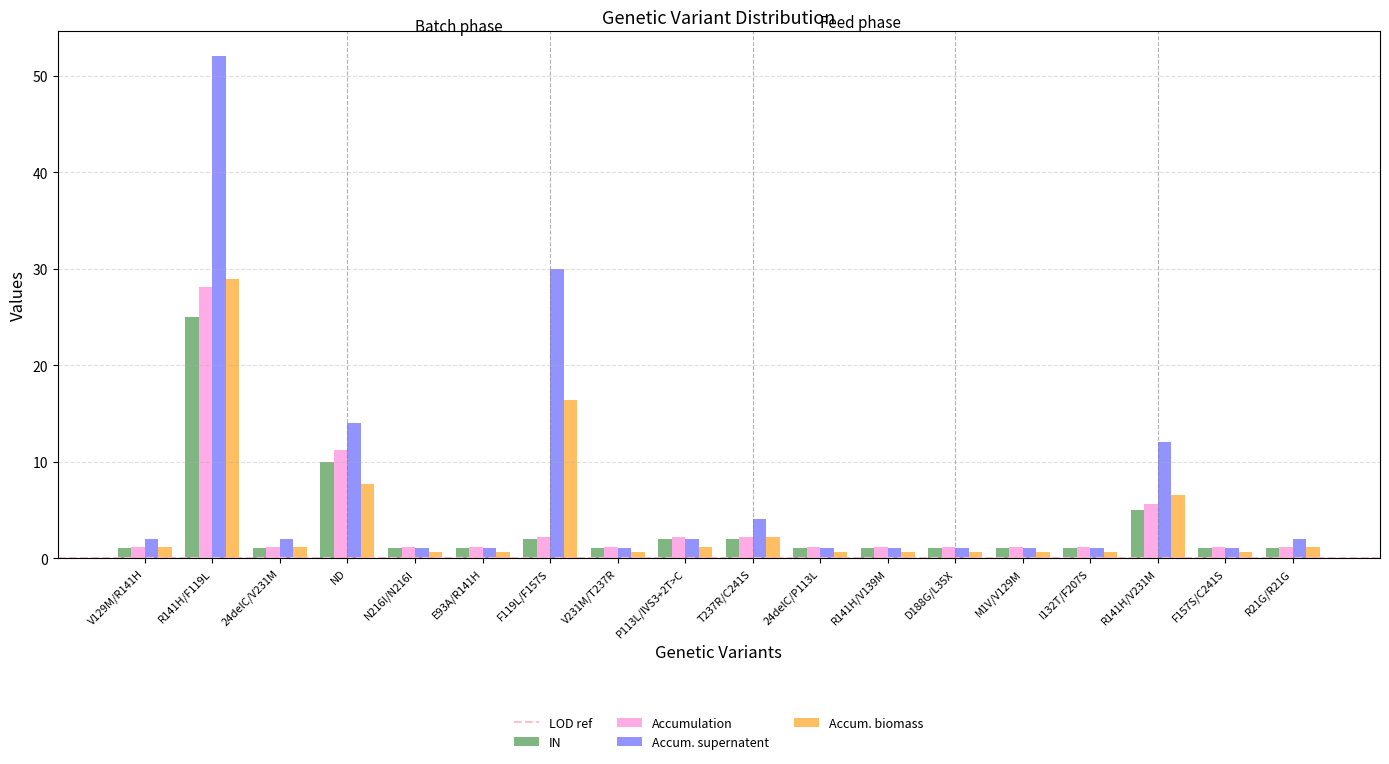

Which series has the largest range (max minus min)?

Accum. supernatent